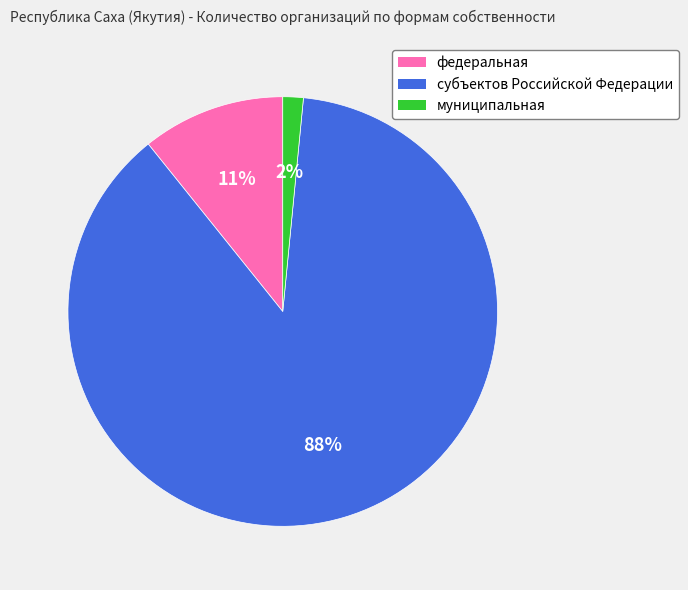

What is the majority slice?

субъектов Российской Федерации